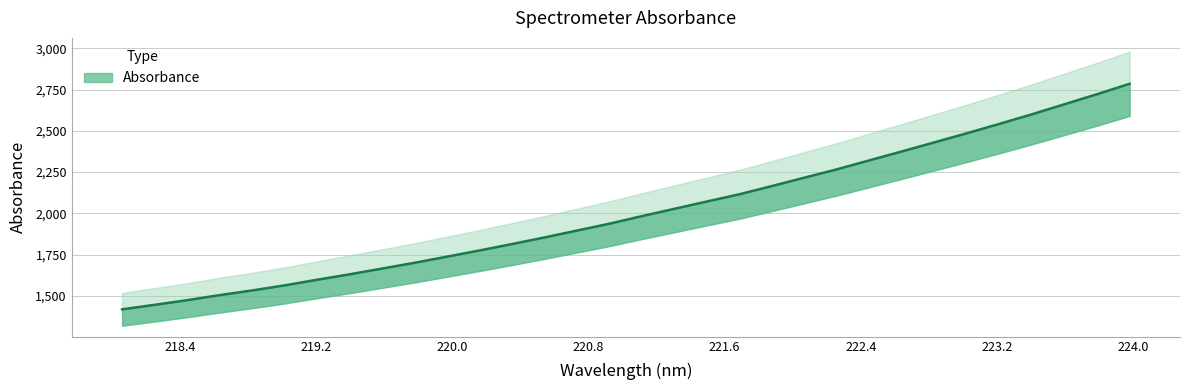

What is the average value?

2010.4